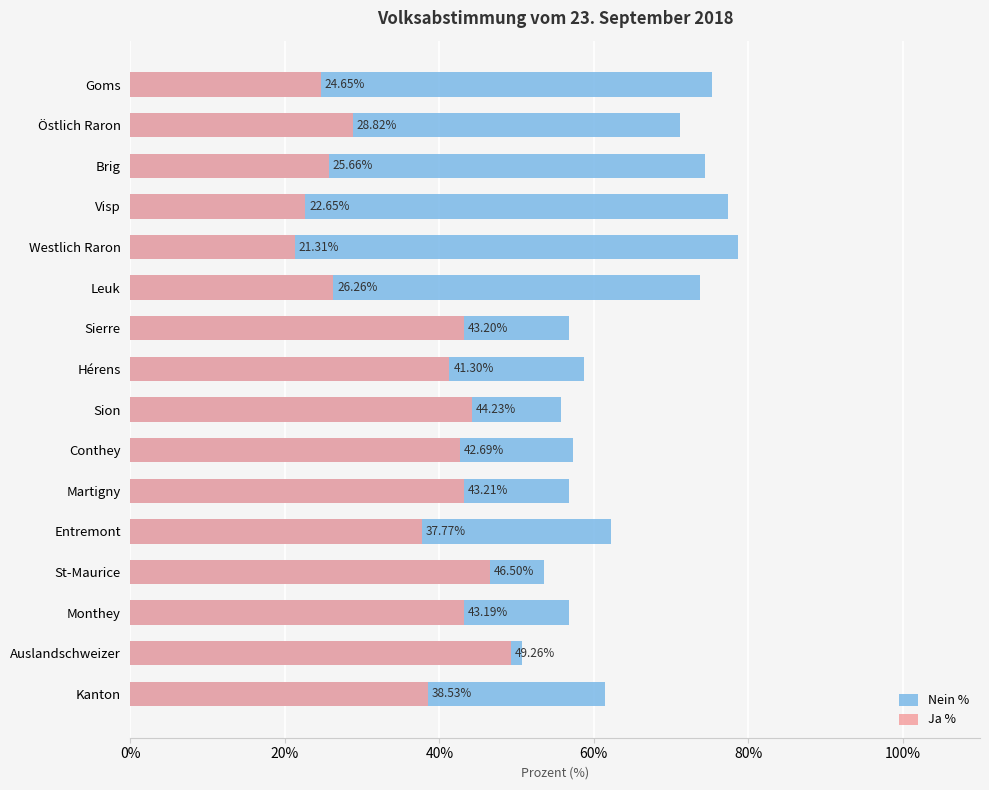

How many distinct data groups are displayed?

2